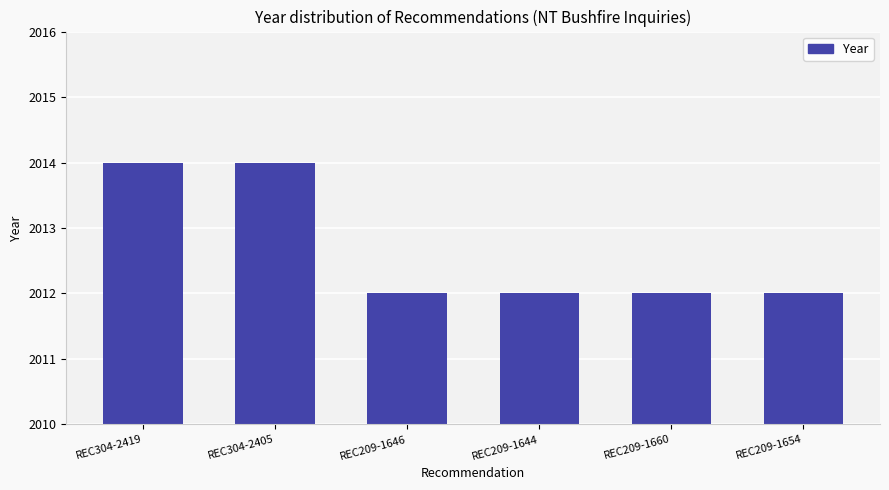

Count the number of data series in this chart.

1